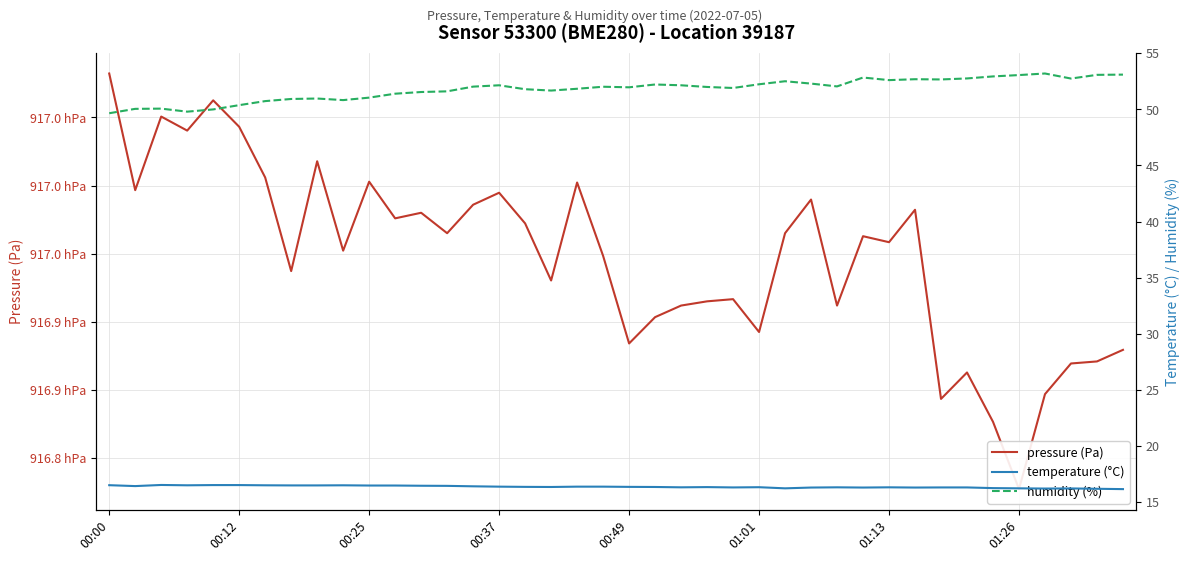

Which series has the widest spread of values?

pressure (Pa)